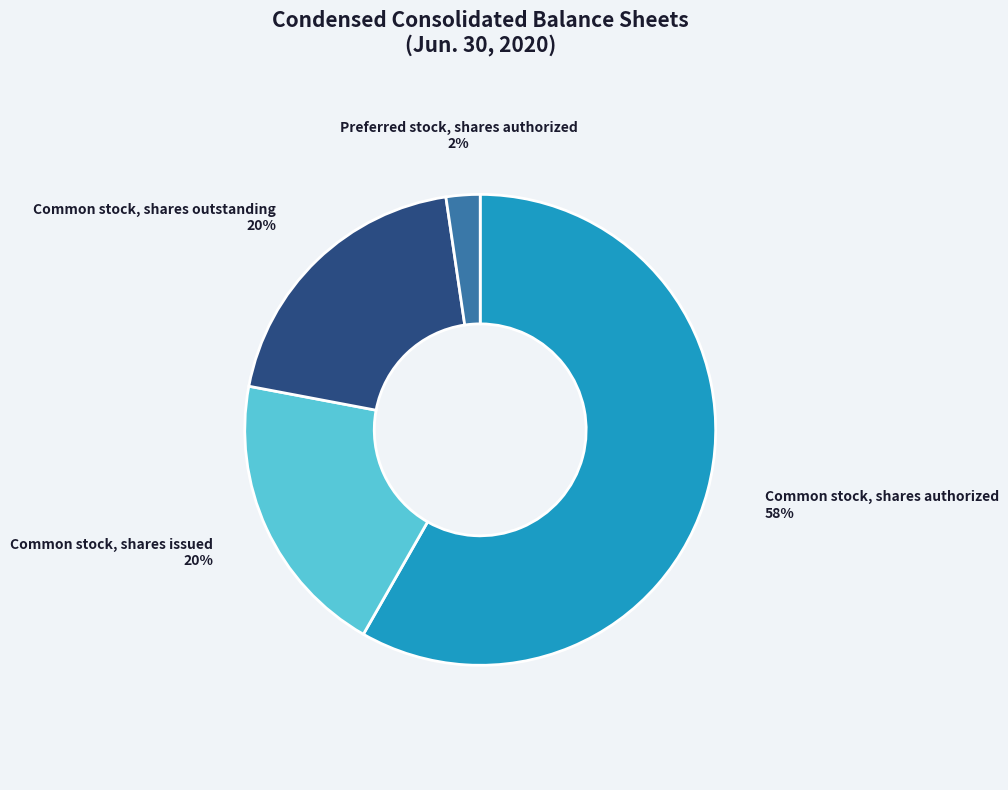

Between Common stock, shares outstanding and Common stock, shares authorized, which is larger?

Common stock, shares authorized